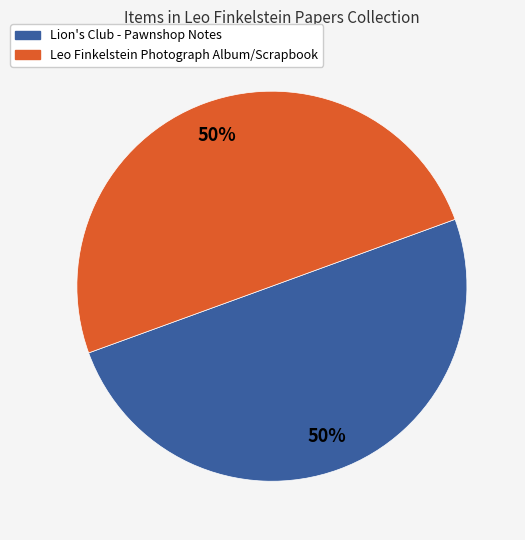

To the nearest percent, what is the average slice percentage?

50%